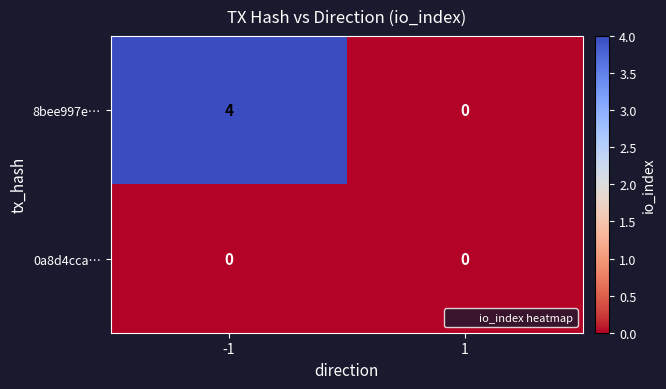

Which category has the highest value across all series?

-1